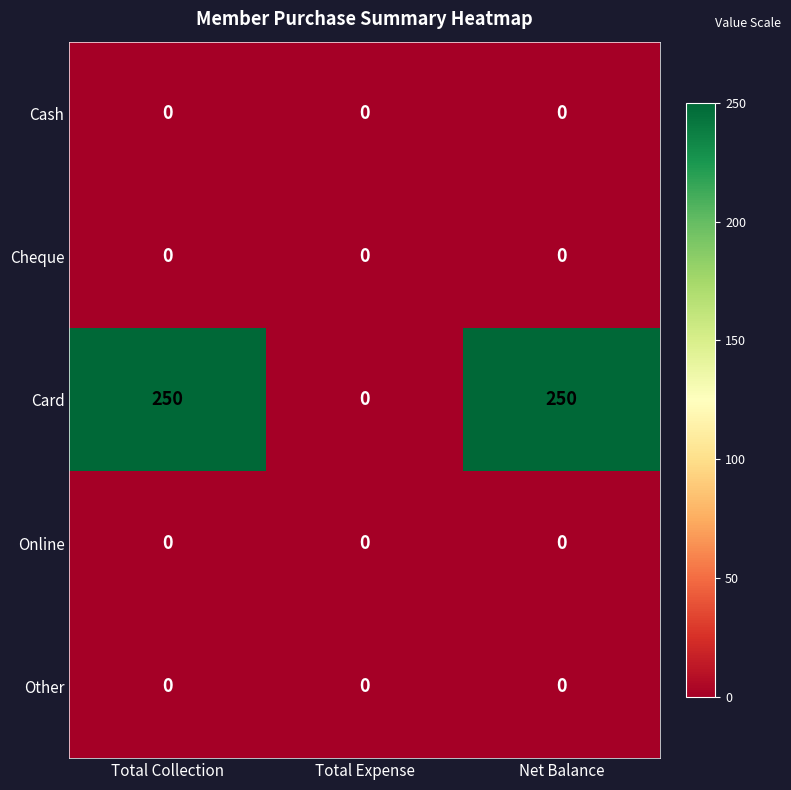

Which series has the largest range (max minus min)?

Card